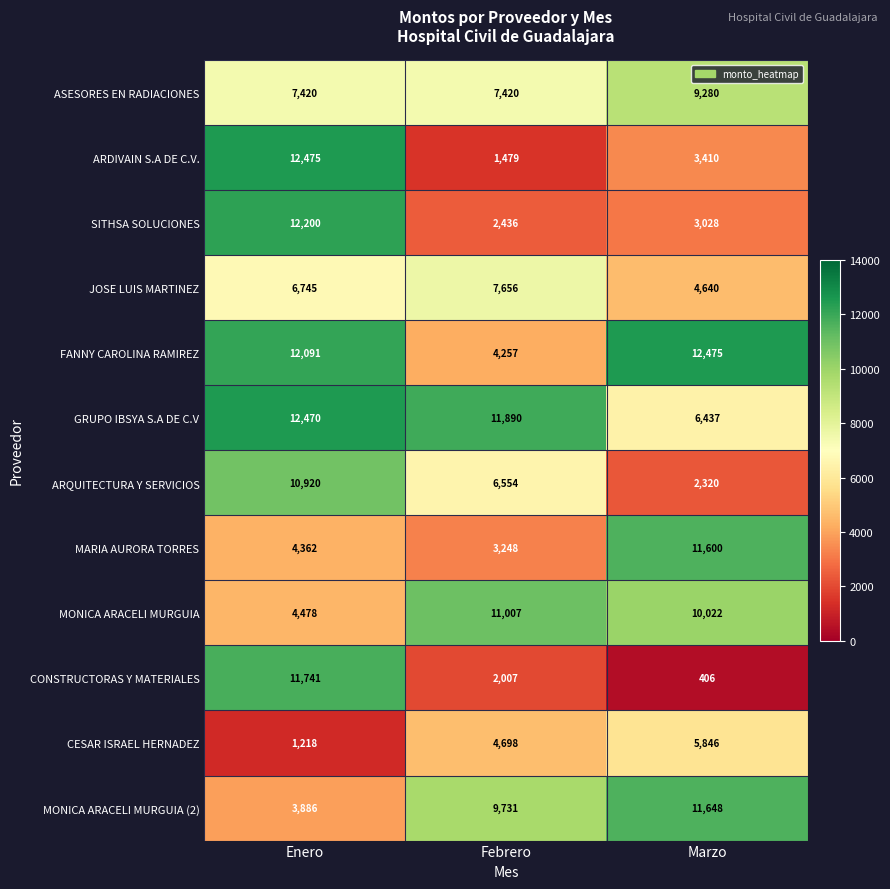

What is the sum of all ARQUITECTURA Y SERVICIOS values?

19794